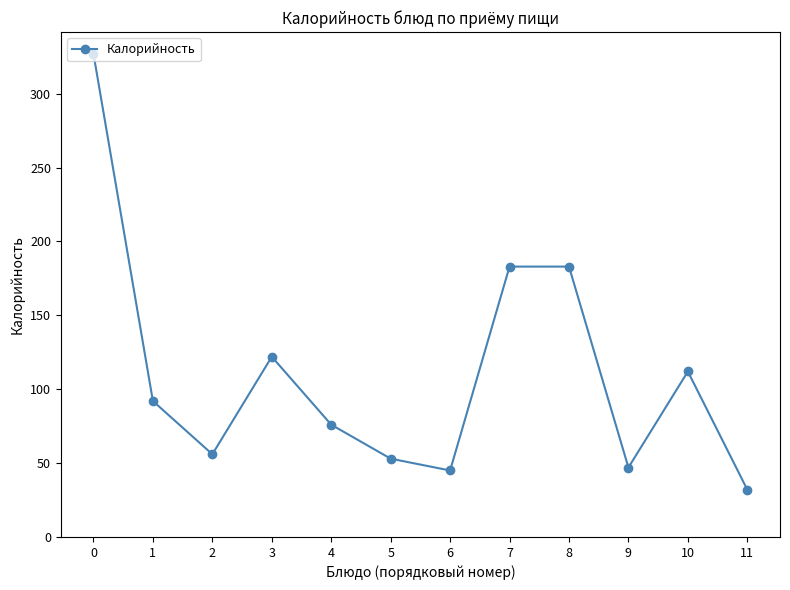

Reading left to right, list all the values displayed in this chart.

327	92	56	122	76	53	45	183	183	47	112	32